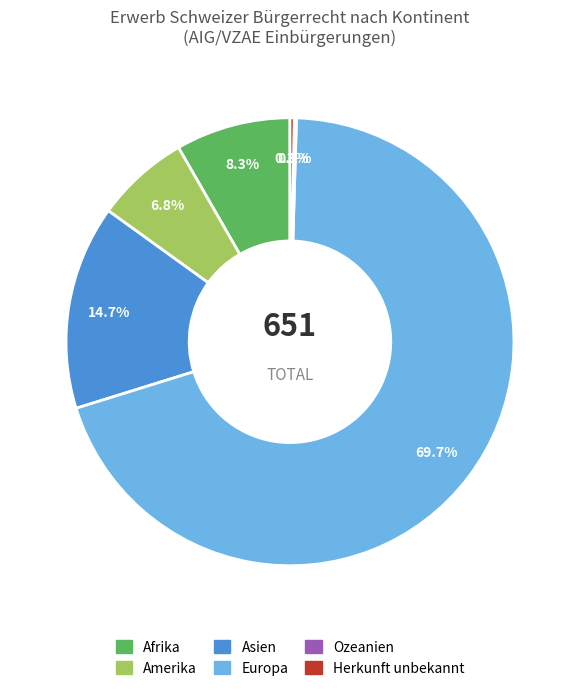

Which category accounts for the majority?

Europa